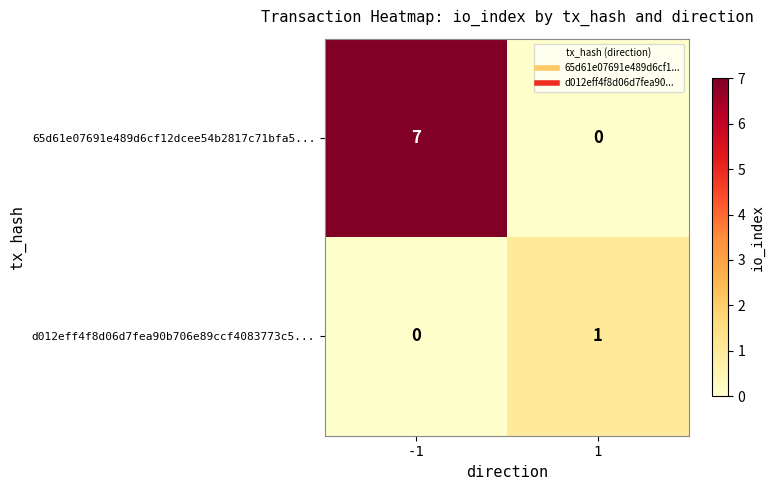

What is the total value across all series at -1?

7